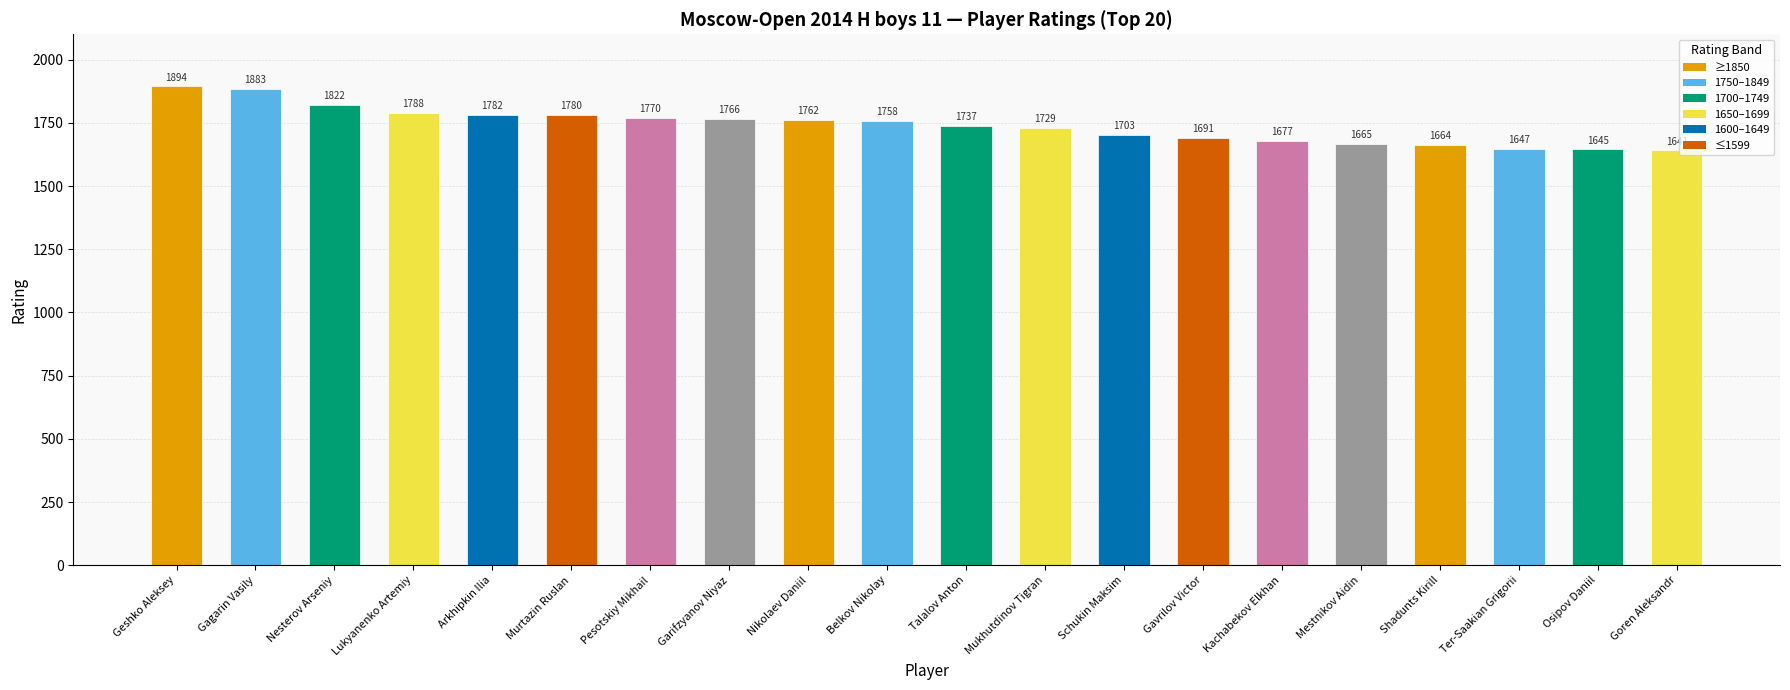

What is the label of the 17th bar from the right?

Lukyanenko Artemiy